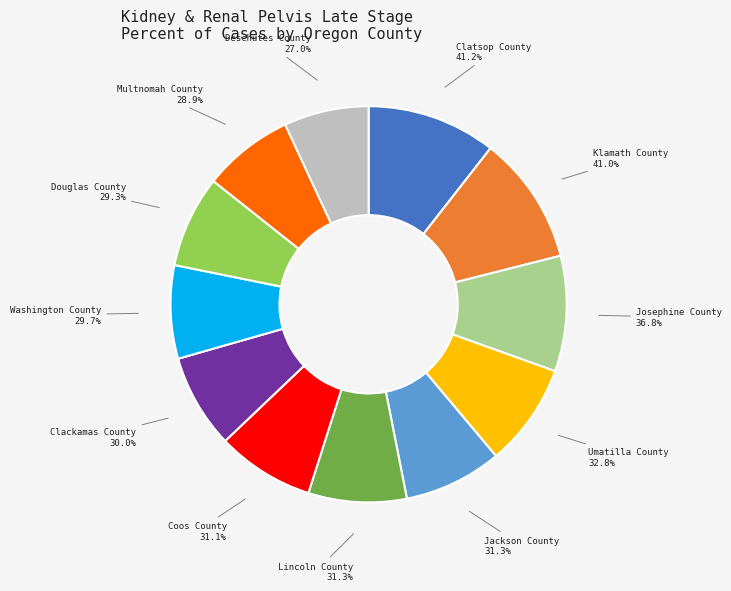

Which category has the smallest portion of the pie?

Deschutes County